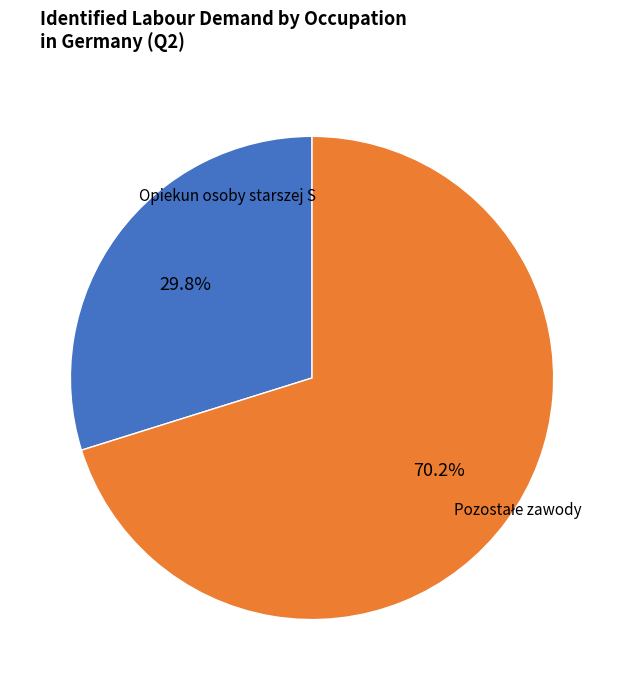

Is there any slice that represents more than half of the pie?

Yes